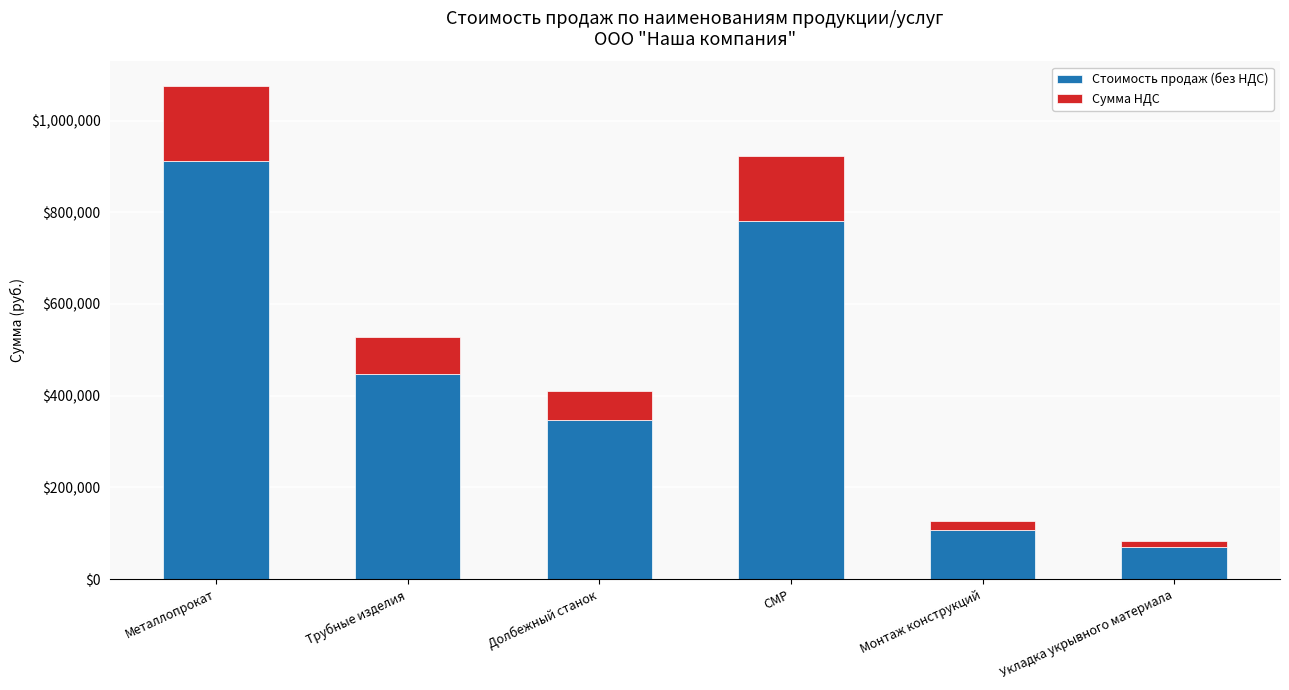

The value of Стоимость продаж (без НДС) at Укладка укрывного материала is 70045.8. True or false?

True